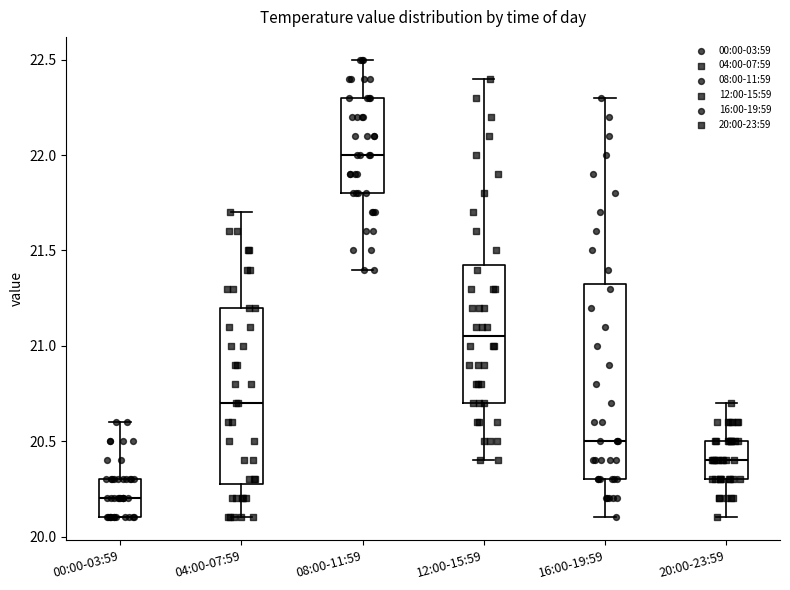

Which box has the lowest median line?

00:00-03:59